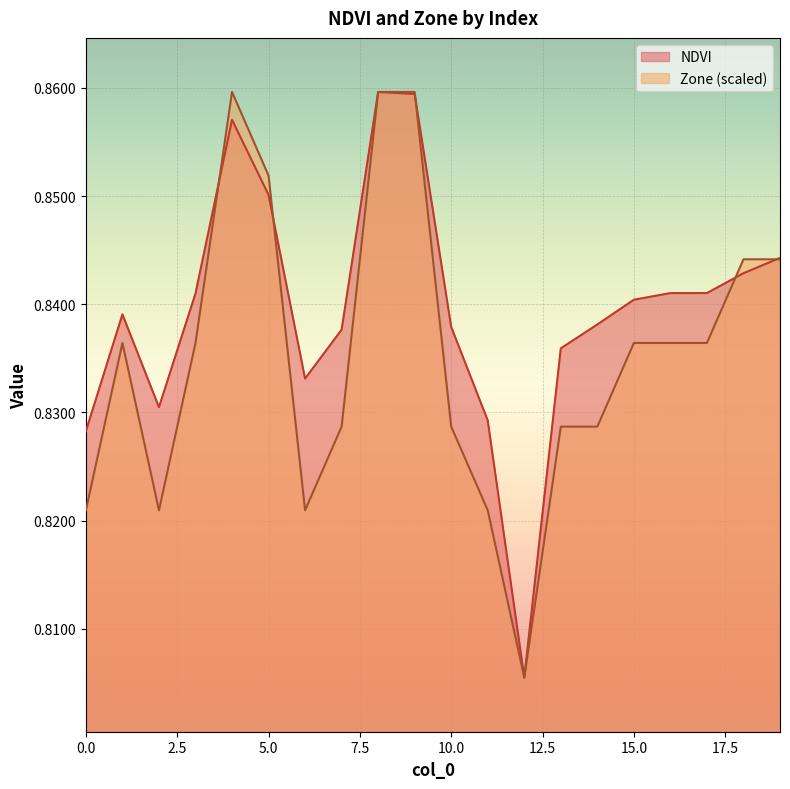

Which label corresponds to the smallest value in the chart?

12